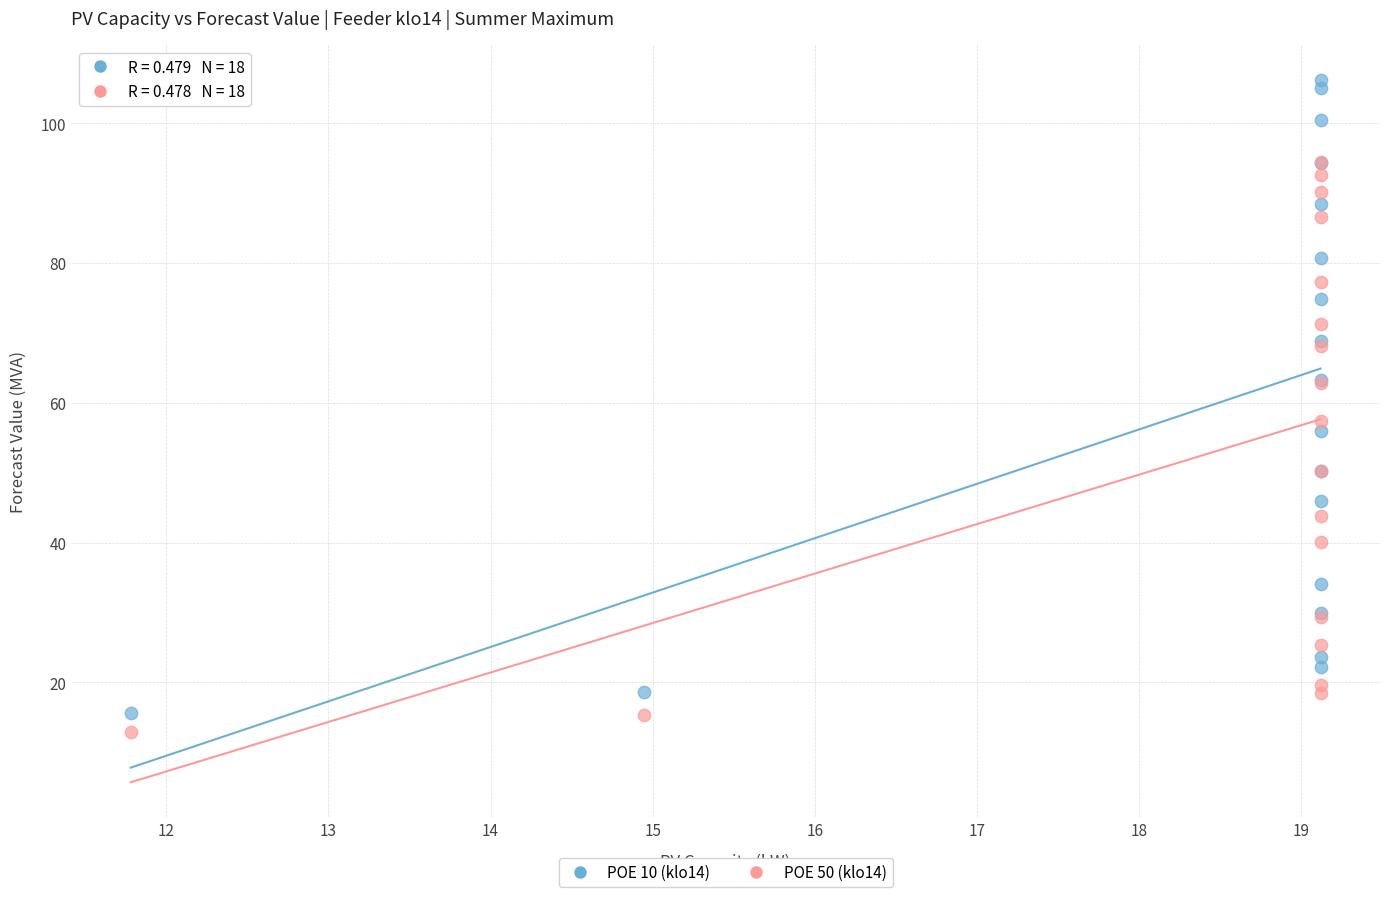

What are all the series names shown in the legend?

POE 10 (klo14), POE 50 (klo14)